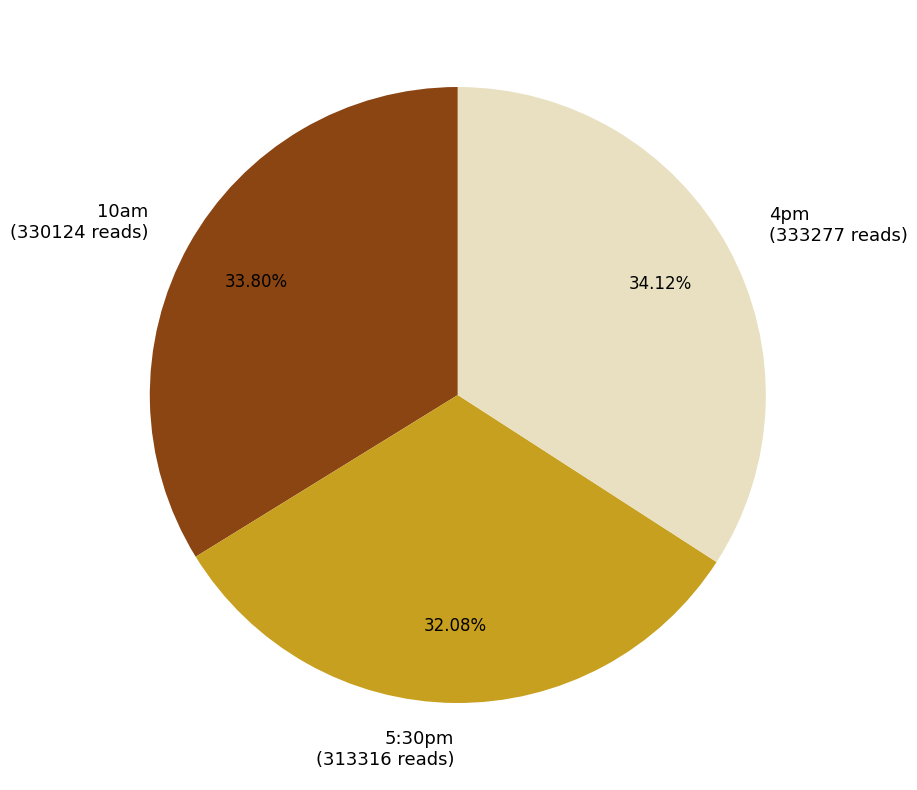

To the nearest percent, what portion does 4pm represent?

34%